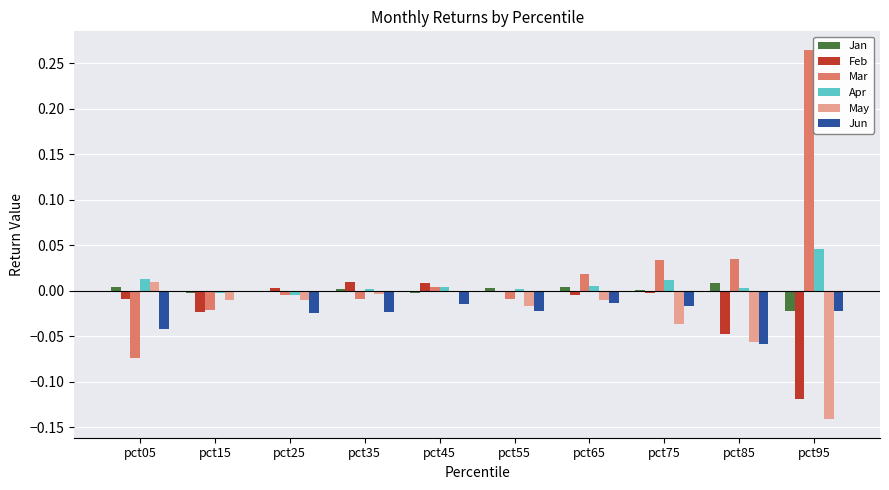

At which label does Mar reach its peak?

pct95